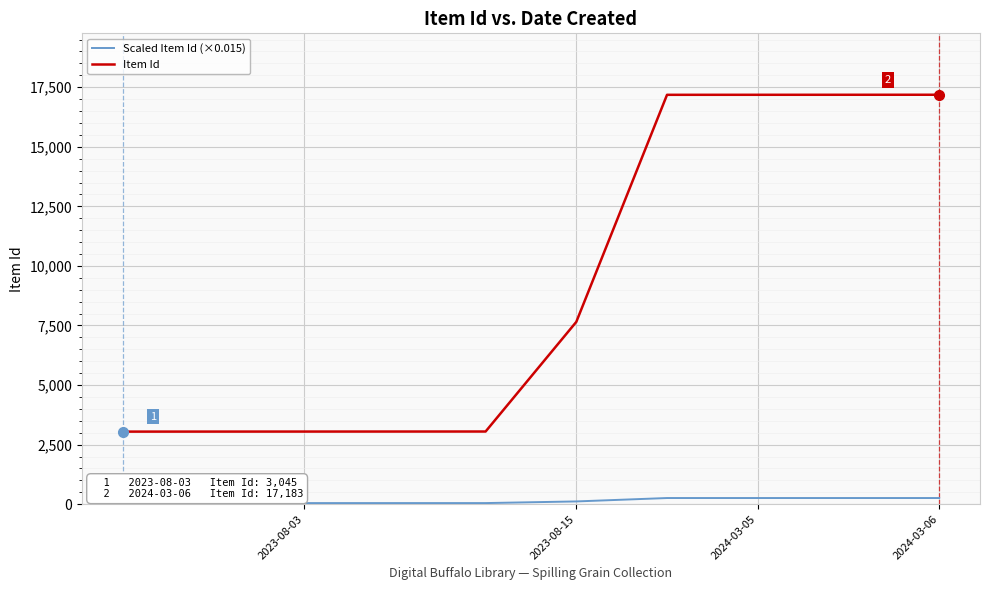

True or false: Scaled Item Id (×0.015) and Item Id intersect in this chart.

False